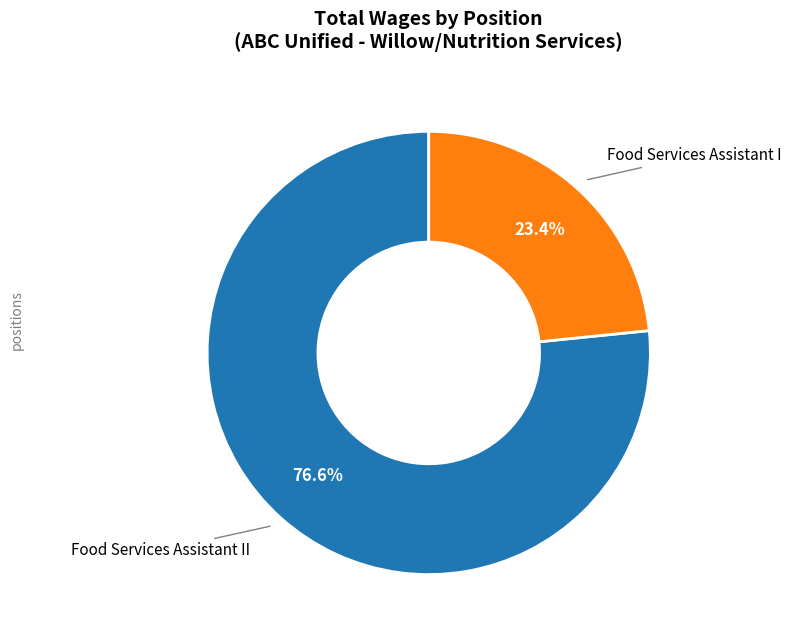

To the nearest percent, what is the average slice percentage?

50%